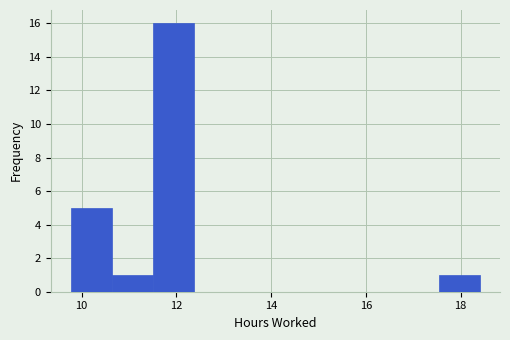

Which range on the x-axis has the tallest bar?

11.6 to 12.4